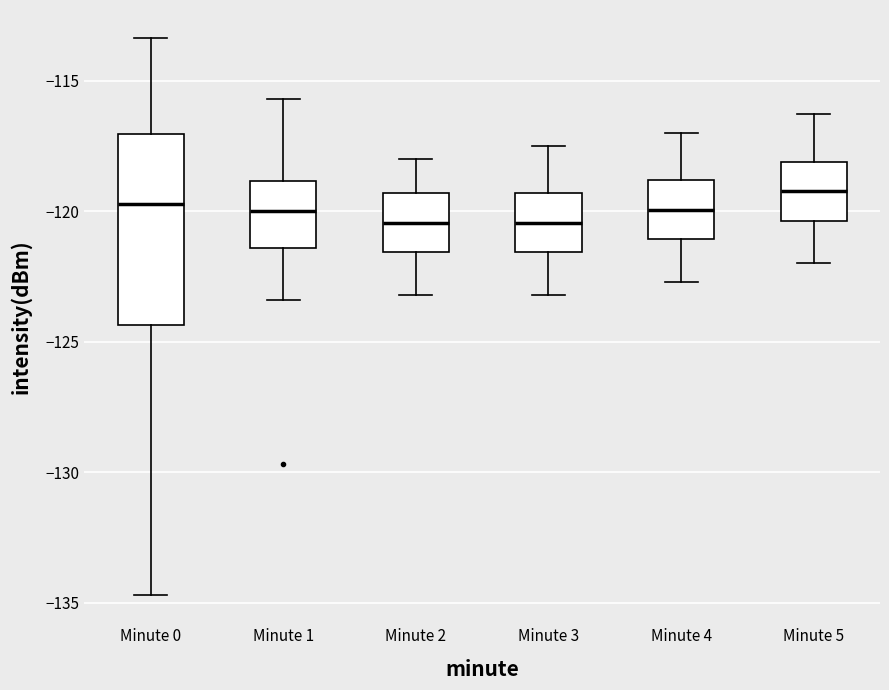

Which box is the tallest, from its lower edge to its upper edge?

Minute 0